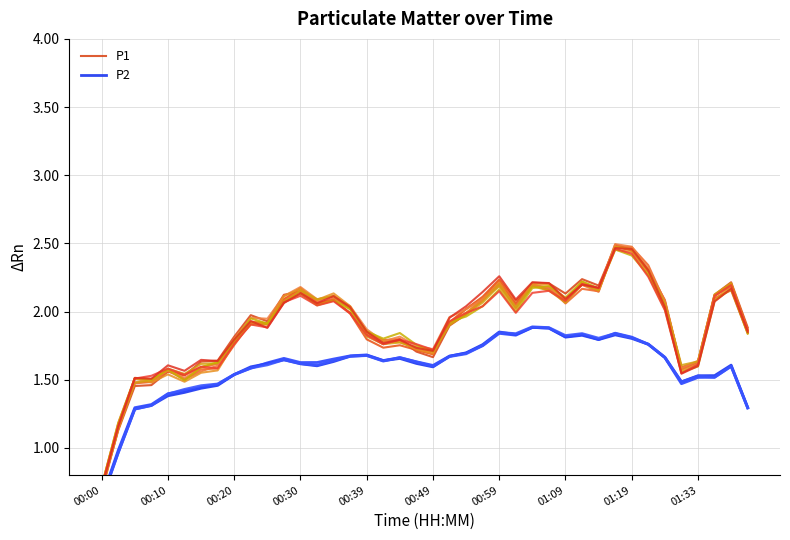

How many interior local valleys does the P1 series have?

9